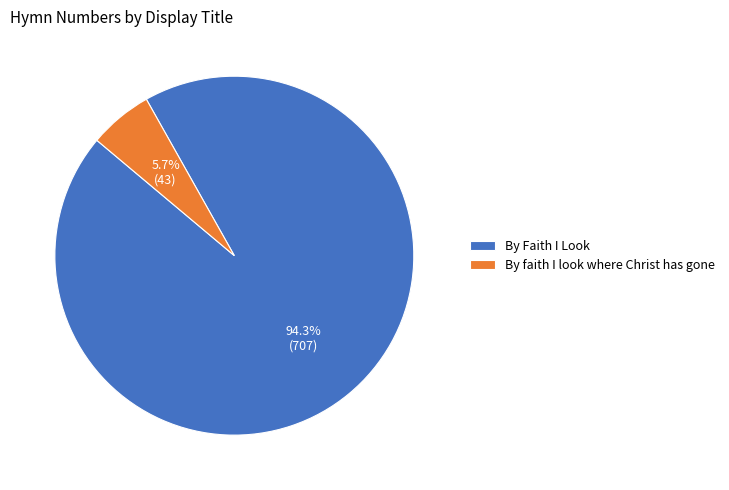

What percentage is the By faith I look where Christ has gone slice, to the nearest percent?

6%